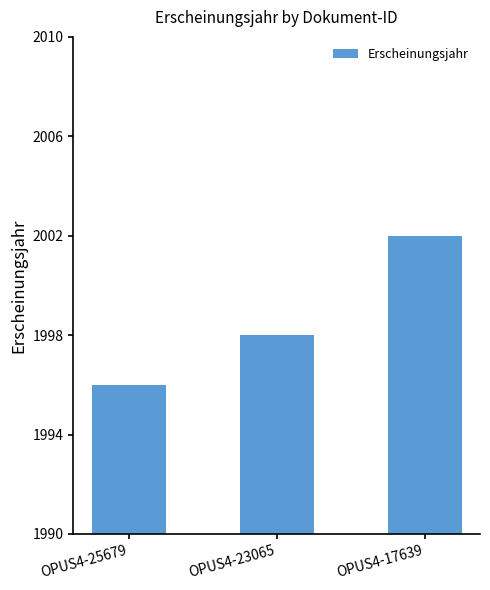

The chart shows a value of 3496 at OPUS4-25679. True or false?

False